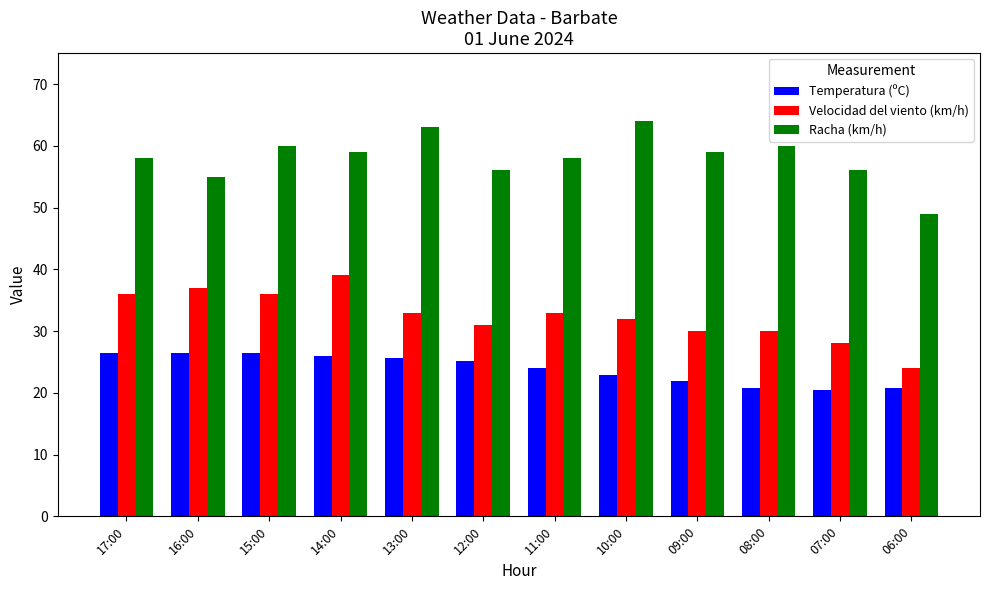

What is the minimum value for Velocidad del viento (km/h)?

24.0